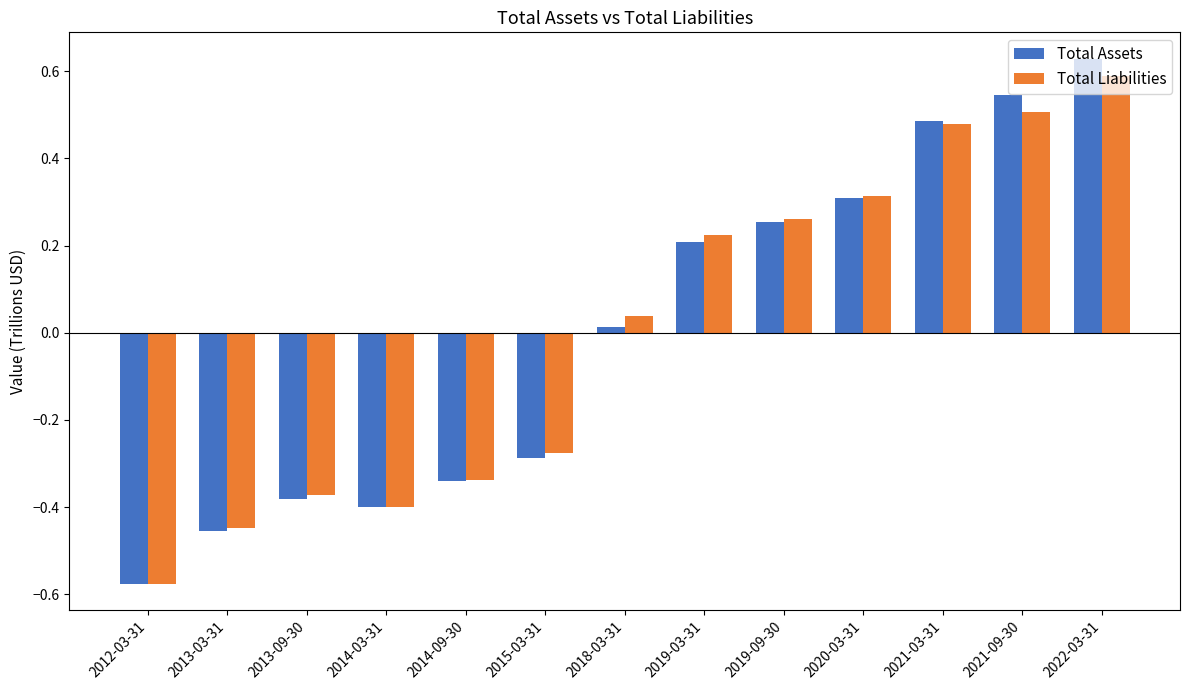

What position from the right is 2013-03-31?

12